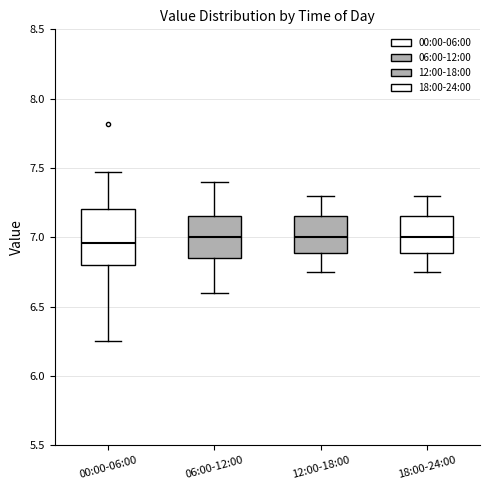

Where does the upper whisker of the box for 12:00-18:00 end on the y-axis? The values are not printed on the chart, so give them approximately, as read against the axis.

7.30